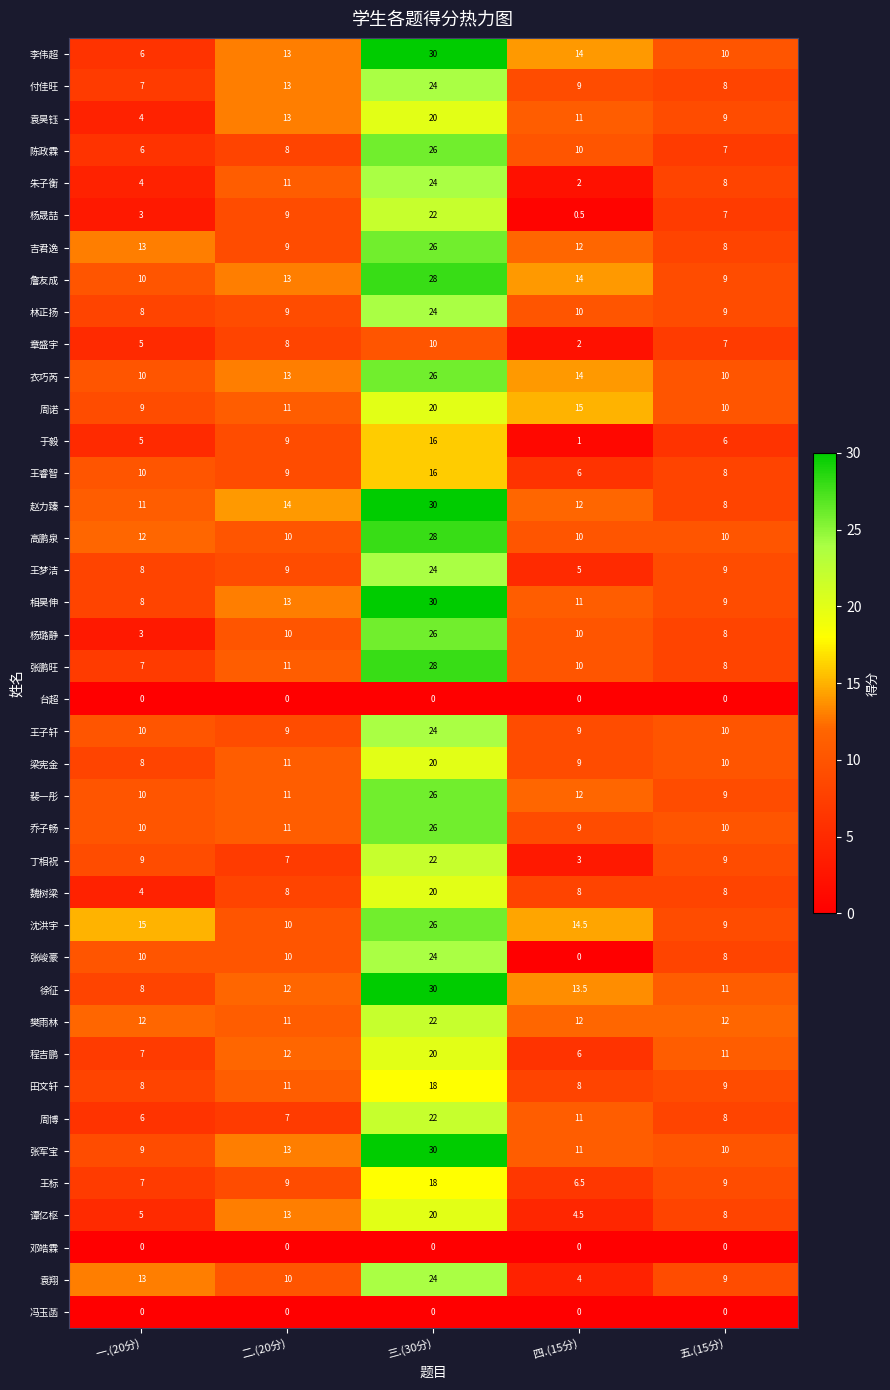

True or false: 李伟超 has a value of 6.0 at 一.(20分).

True